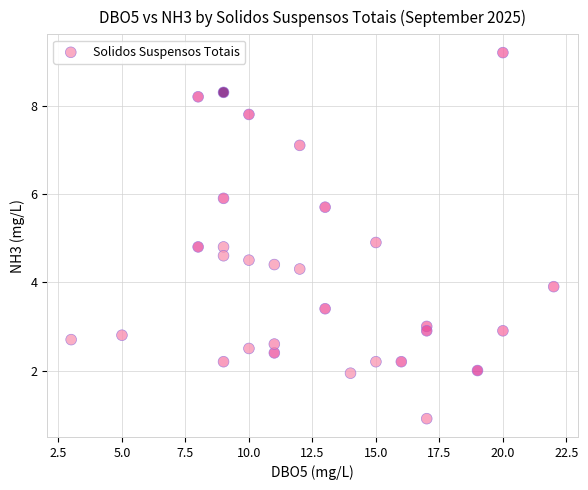

What is the range of Y values (max minus min)?

8.3